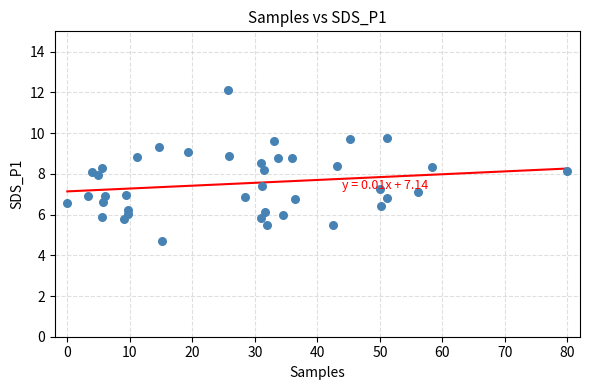

What is the range of Y values (max minus min)?

7.4